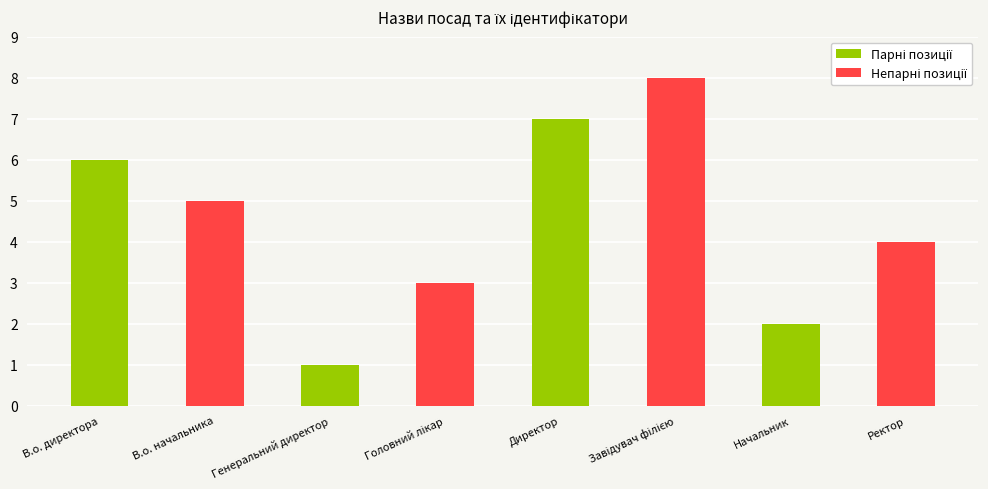

Approximately how many times larger is the value at В.о. начальника compared to Генеральний директор?

5.0